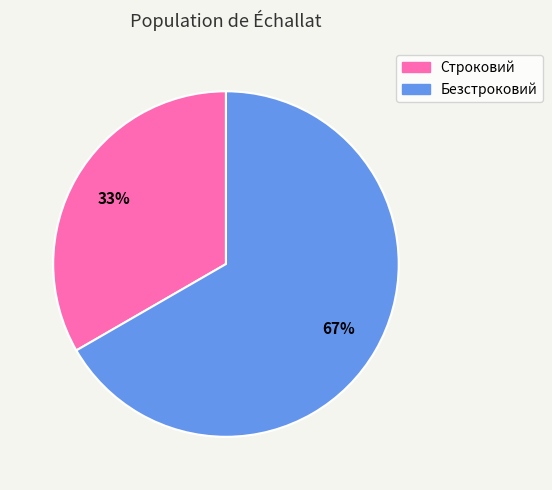

Do Строковий and Безстроковий together represent more than half of the pie?

Yes